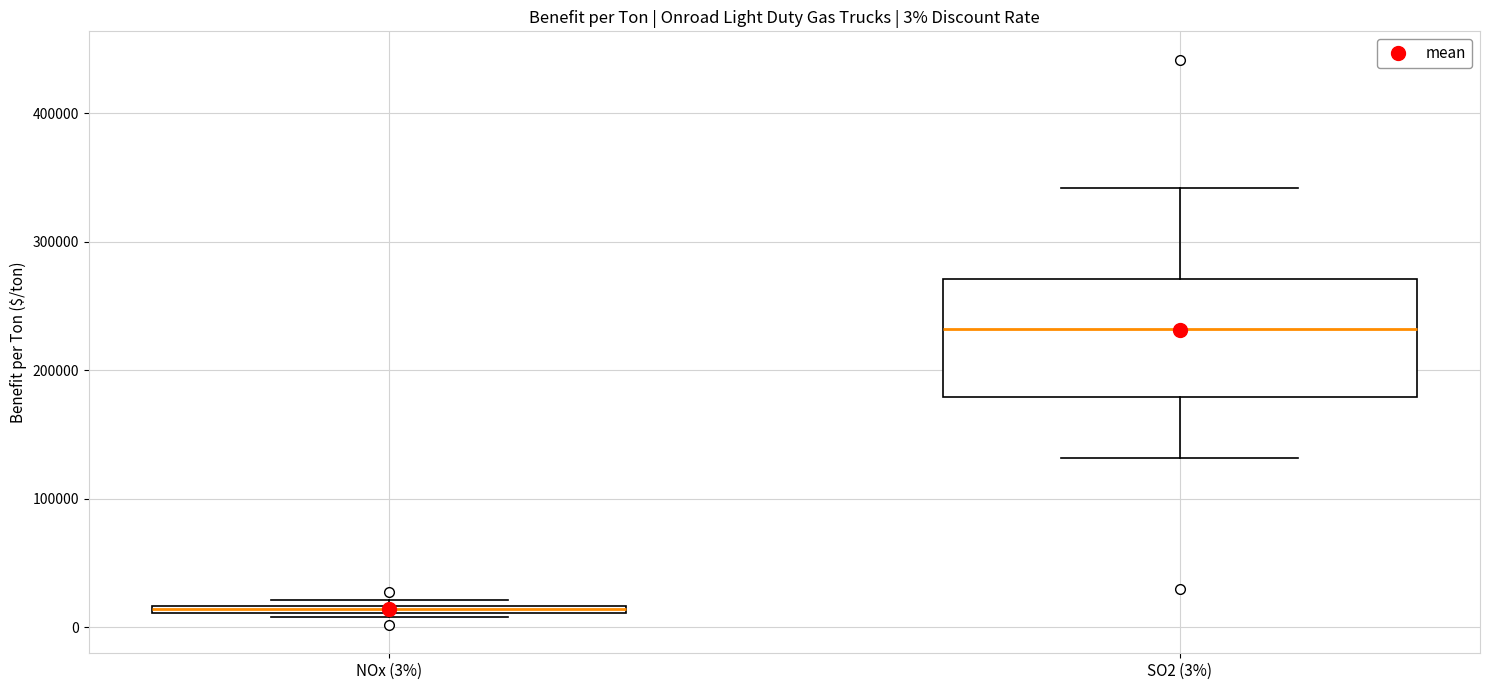

Comparing the boxes themselves (not the whiskers), which one is the tallest?

SO2 (3%)